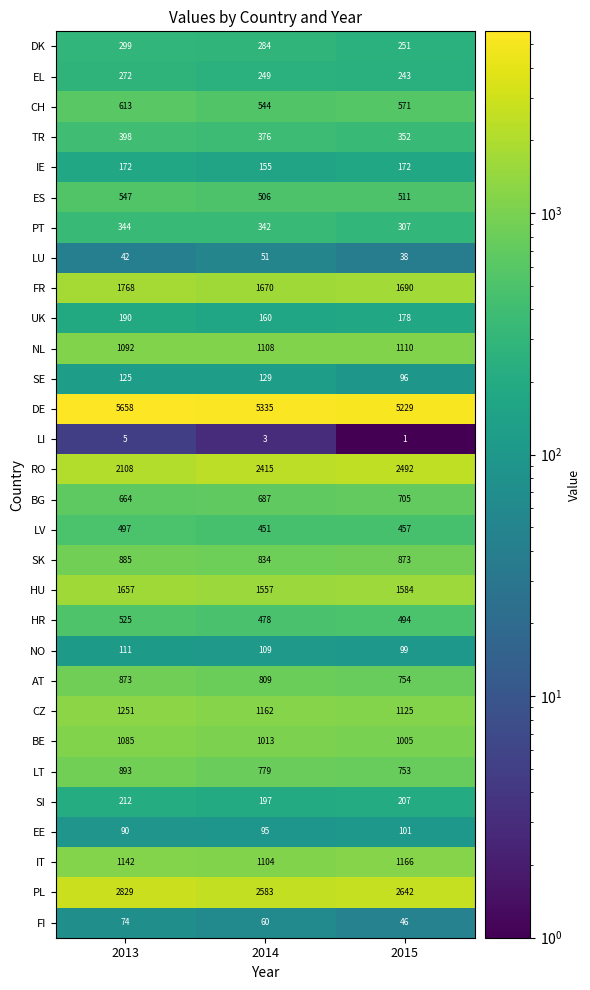

Rank the series at 2013 from highest to lowest value.

DE, PL, RO, FR, HU, CZ, IT, NL, BE, LT, SK, AT, BG, CH, ES, HR, LV, TR, PT, DK, EL, SI, UK, IE, SE, NO, EE, FI, LU, LI